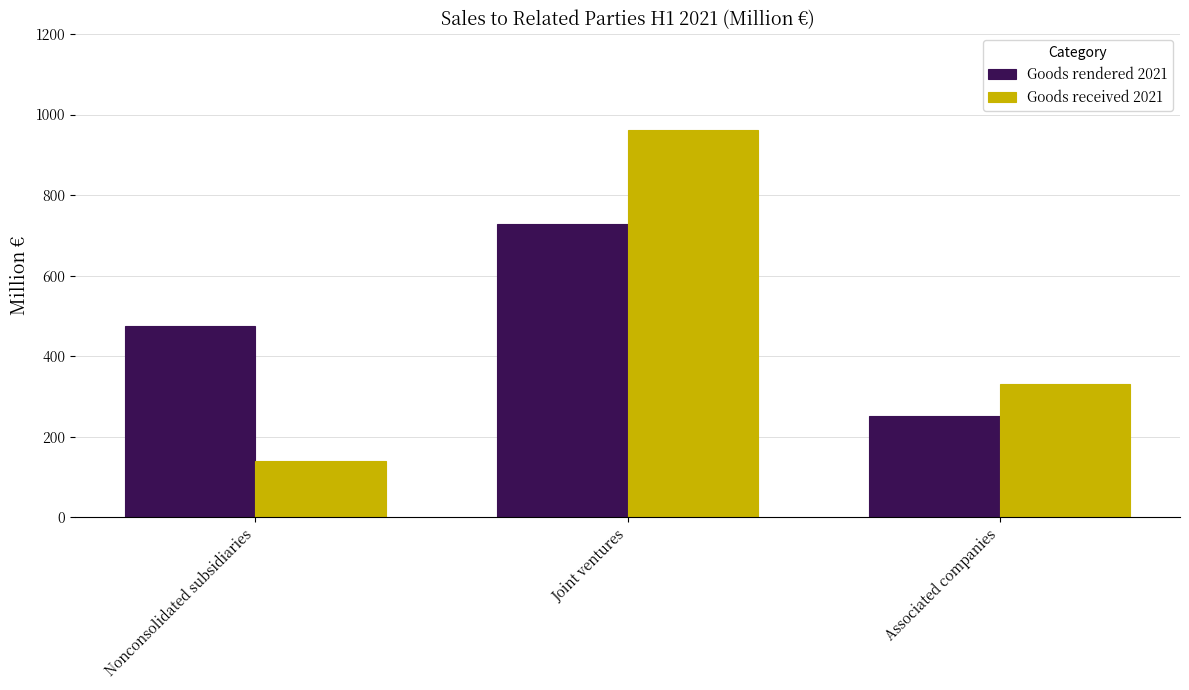

How many distinct data groups are displayed?

2